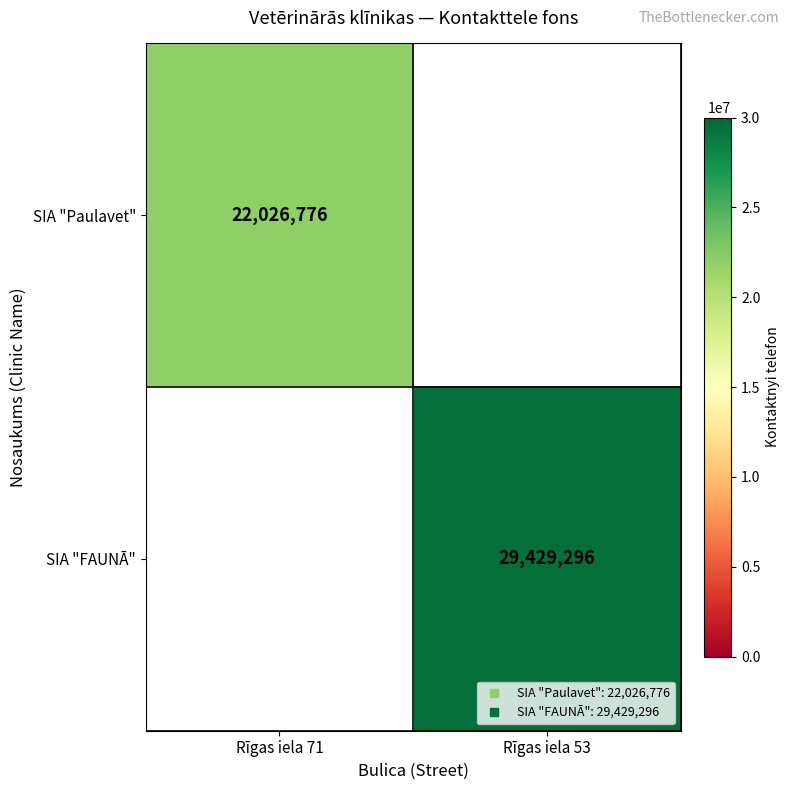

Rank the series by their maximum value, from lowest to highest.

SIA "Paulavet", SIA "FAUNĀ"